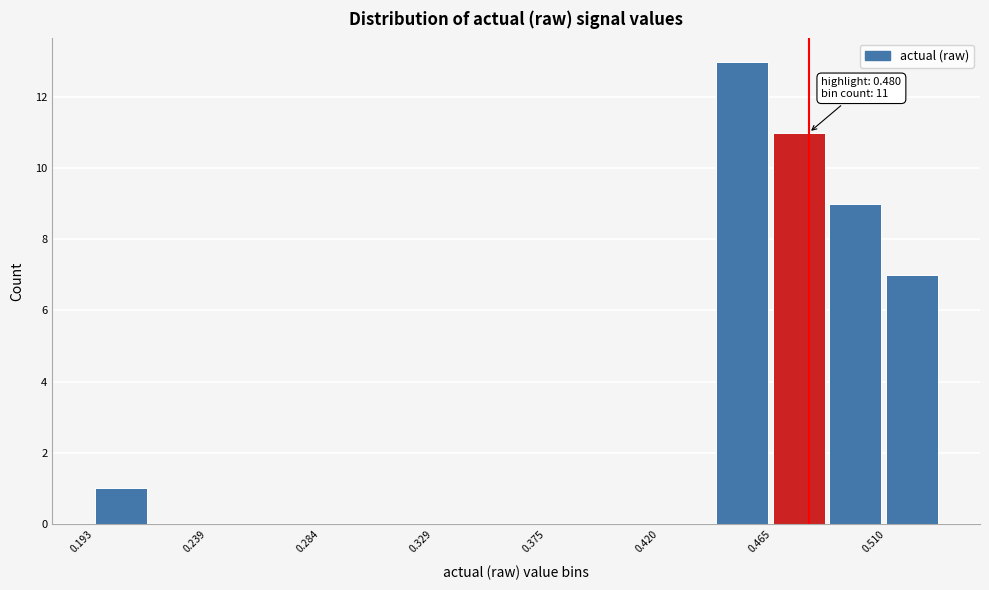

Which range on the x-axis has the tallest bar?

0.440 to 0.465